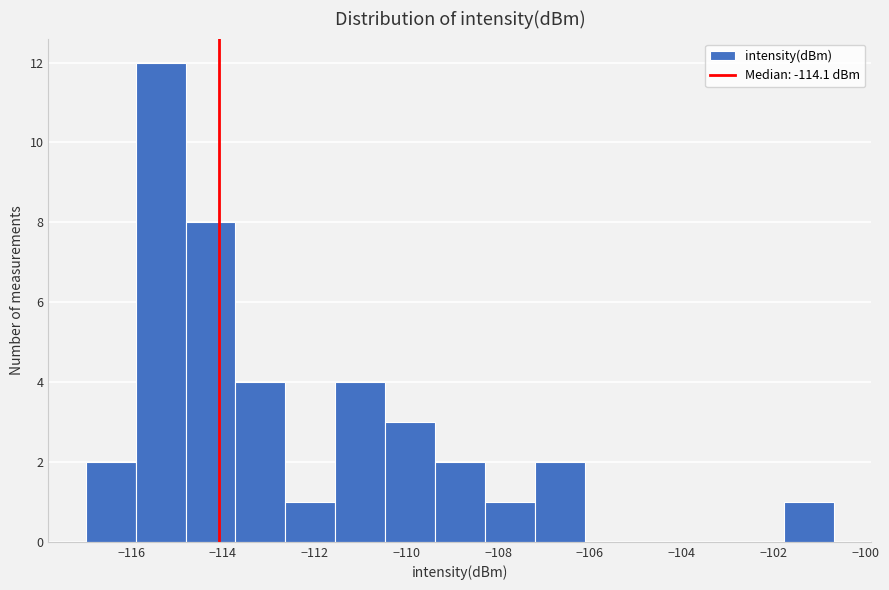

How tall is the bar that spans -117.0 to -115.8 on the x-axis? Neither the bar edges nor the heights are printed on the chart, so give them approximately, as read against the axes.

2